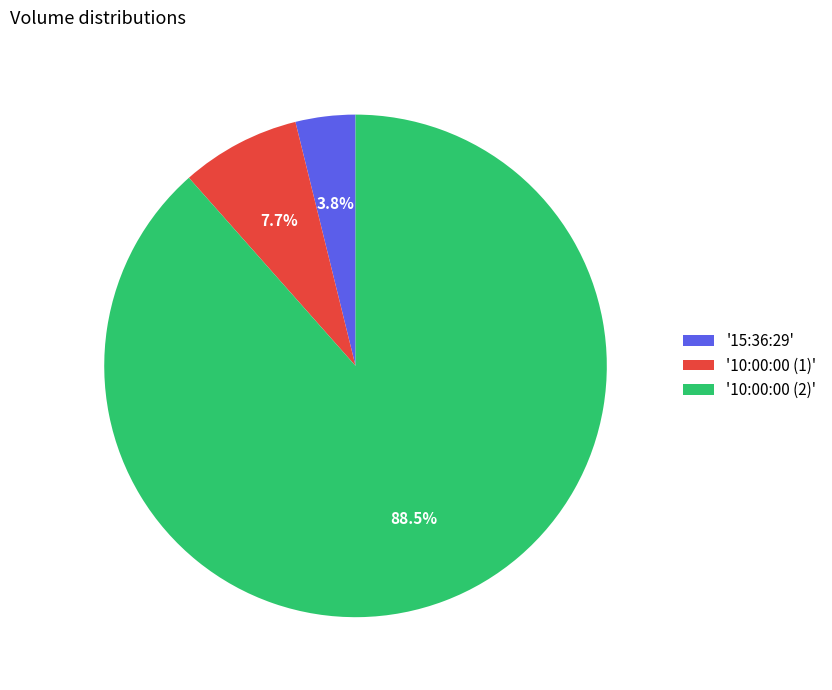

Rank the categories by value from lowest to highest.

'15:36:29', '10:00:00 (1)', '10:00:00 (2)'